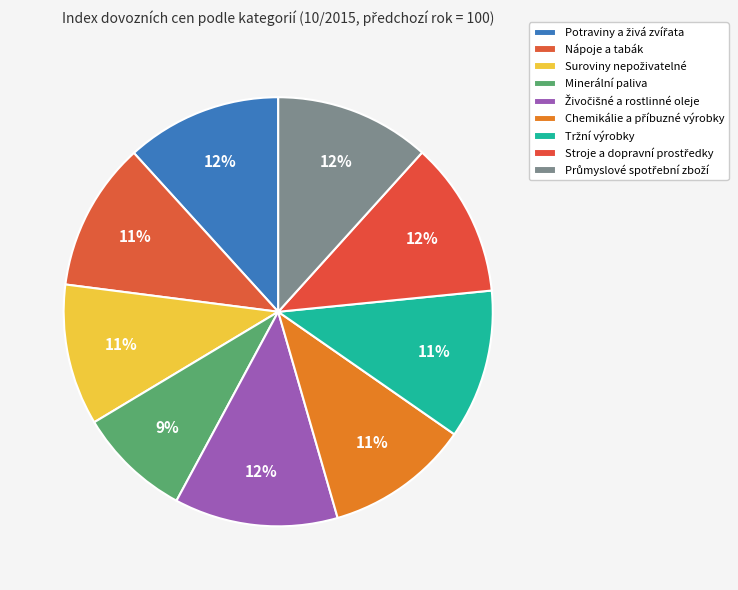

Between Průmyslové spotřební zboží and Potraviny a živá zvířata, which is larger?

Potraviny a živá zvířata